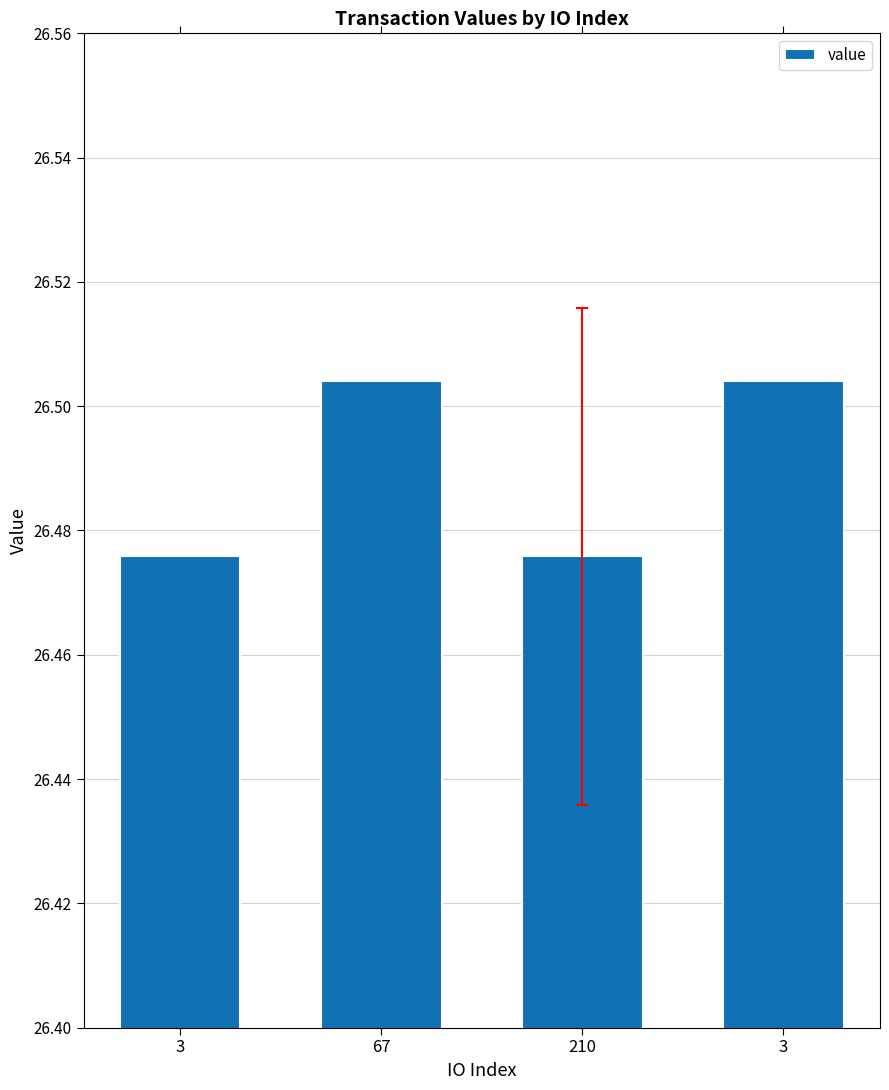

What is the value of the 3rd bar from the left?

26.5